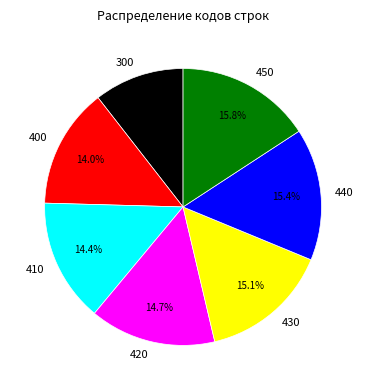

To the nearest percent, what is the difference between the 440 and 400 slice percentages?

1%